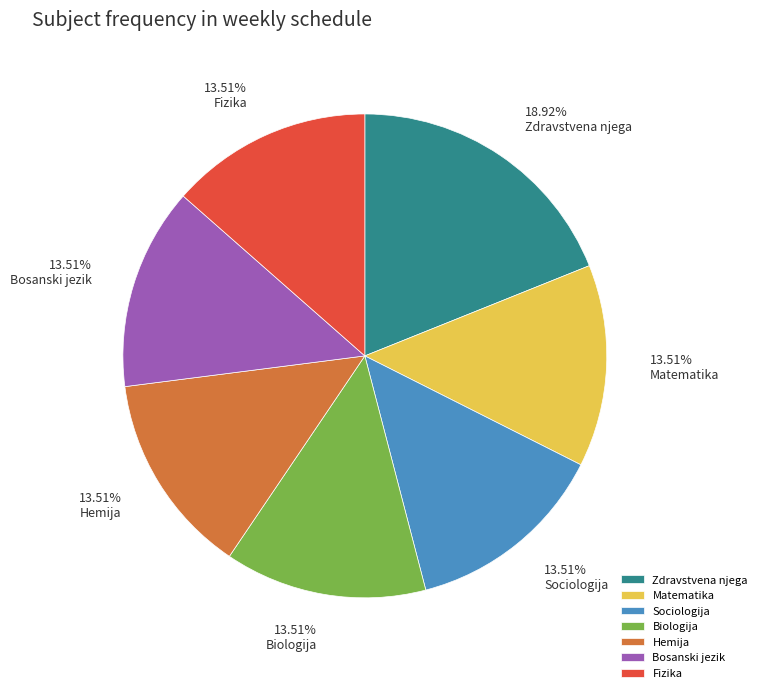

Is it true that Matematika is 22% of the pie?

False